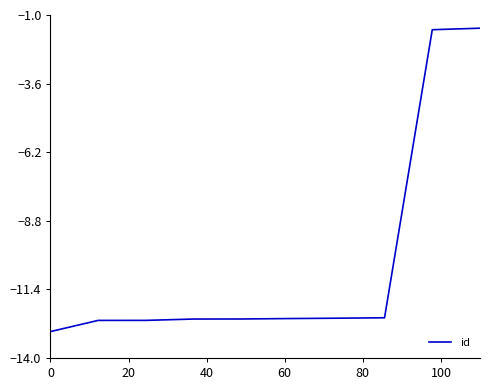

What is the greatest value displayed?

-1.5